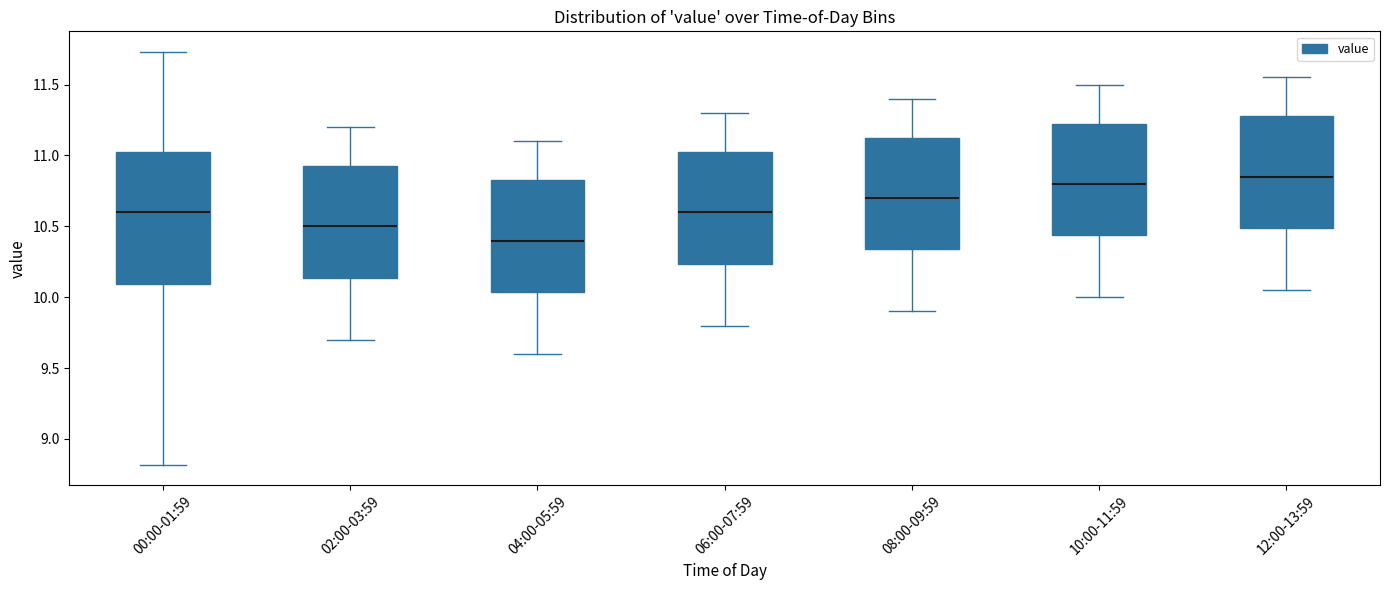

Which box has the highest median line?

12:00-13:59